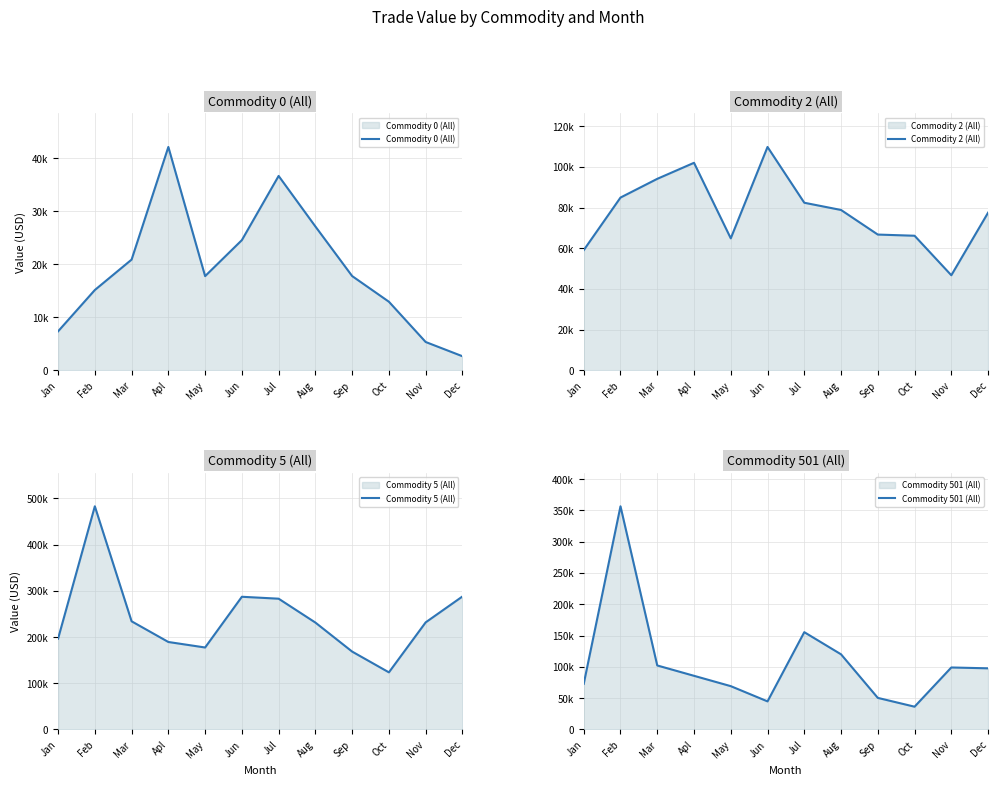

Reading left to right, extract all data points from this chart.

Commodity 0 (All): 7335	15143	20888	42171	17766	24570	36696	27148	17777	12927	5319	2629
Commodity 2 (All): 59055	84926	94140	102032	64860	109830	82379	78820	66720	66142	46693	77488
Commodity 5 (All): 196509	482894	234063	189303	177386	287146	282965	231318	168529	123614	231759	287732
Commodity 501 (All): 72837	356458	102253	85727	69209	44880	155426	120040	50469	36400	99036	97674